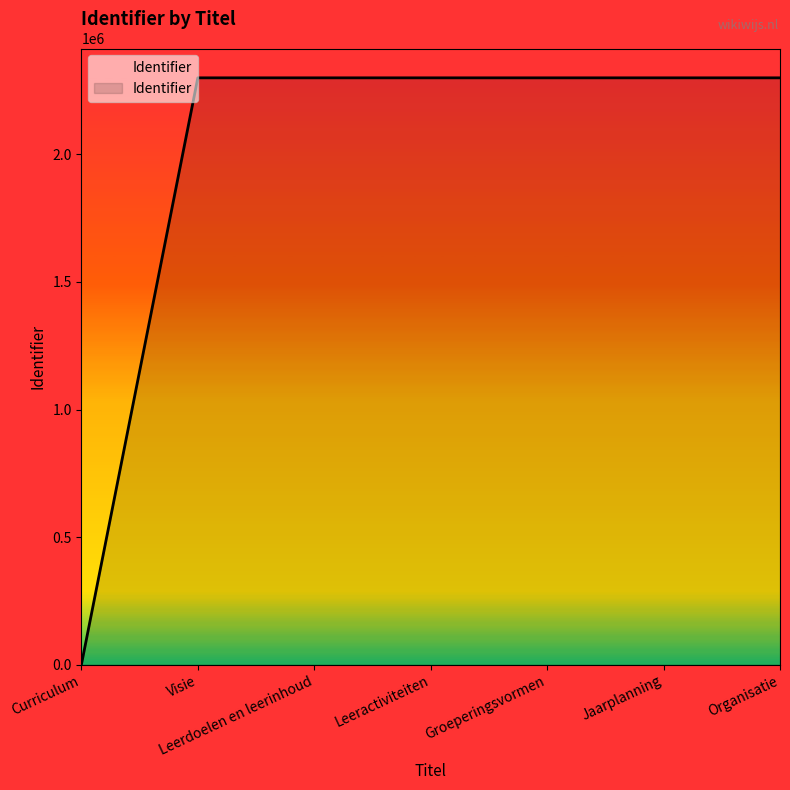

Does the chart have visible grid lines?

No